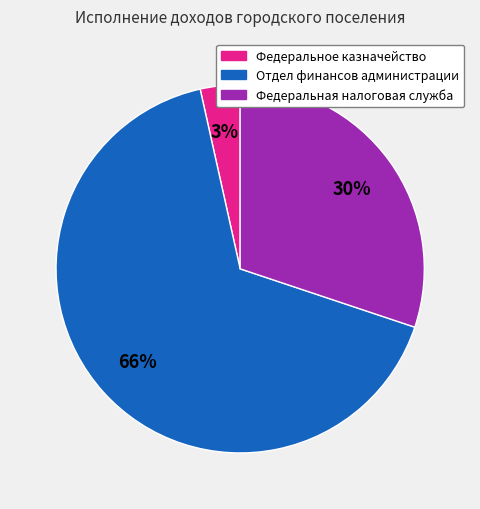

True or false: Федеральная налоговая служба accounts for 41% of the total.

False